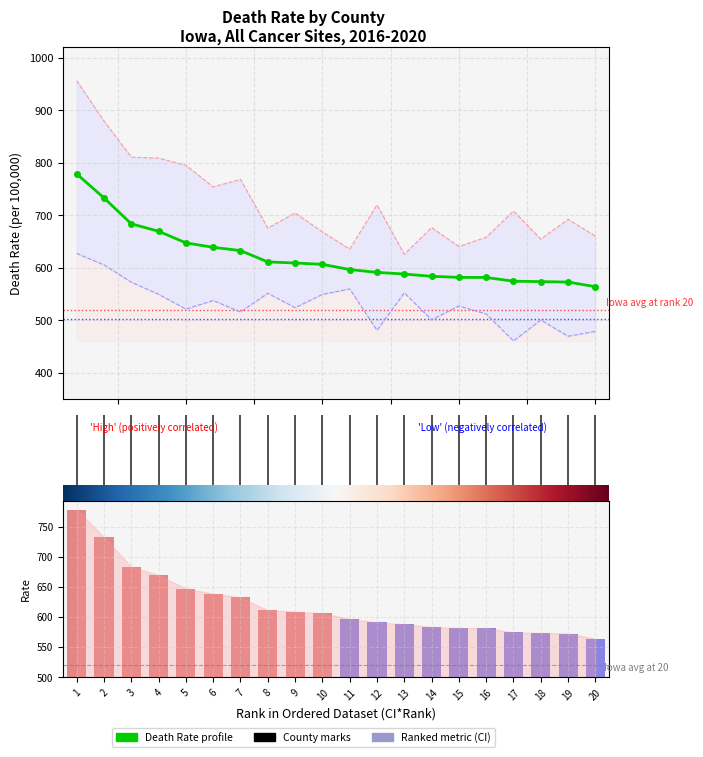

Which series changed the most between Ringgold and Wapello?

Upper CI